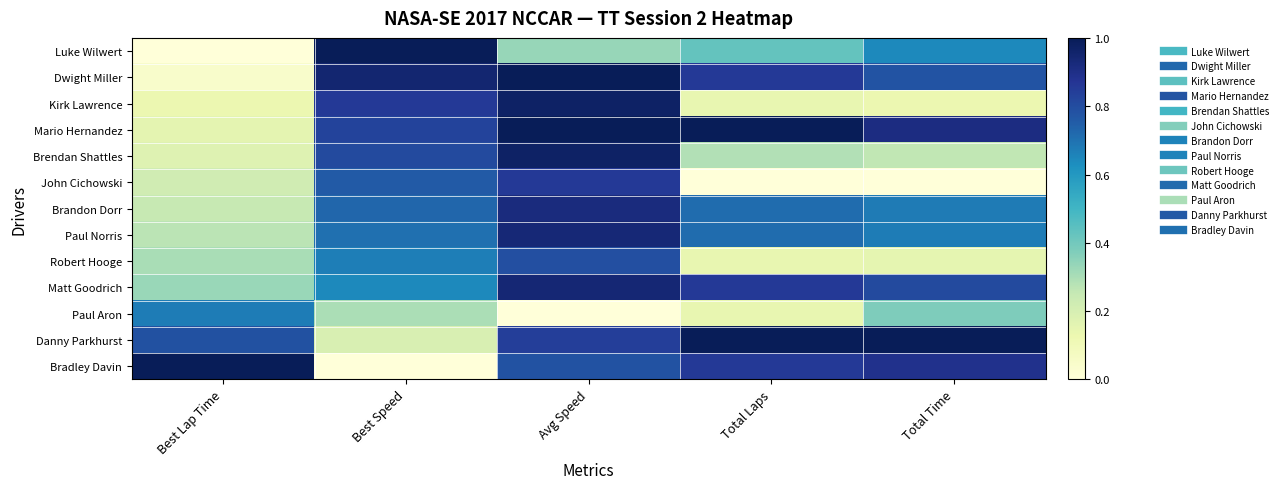

Reading left to right, list all the values displayed in this chart.

Luke Wilwert: Best Lap Time=0.0	Best Speed=1.0	Avg Speed=0.3	Total Laps=0.4	Total Time=0.6
Dwight Miller: Best Lap Time=0.0	Best Speed=0.9	Avg Speed=1.0	Total Laps=0.9	Total Time=0.8
Kirk Lawrence: Best Lap Time=0.1	Best Speed=0.9	Avg Speed=1.0	Total Laps=0.1	Total Time=0.1
Mario Hernandez: Best Lap Time=0.2	Best Speed=0.8	Avg Speed=1.0	Total Laps=1.0	Total Time=0.9
Brendan Shattles: Best Lap Time=0.2	Best Speed=0.8	Avg Speed=1.0	Total Laps=0.3	Total Time=0.3
John Cichowski: Best Lap Time=0.2	Best Speed=0.8	Avg Speed=0.9	Total Laps=0.0	Total Time=0.0
Brandon Dorr: Best Lap Time=0.2	Best Speed=0.7	Avg Speed=0.9	Total Laps=0.7	Total Time=0.7
Paul Norris: Best Lap Time=0.3	Best Speed=0.7	Avg Speed=0.9	Total Laps=0.7	Total Time=0.7
Robert Hooge: Best Lap Time=0.3	Best Speed=0.7	Avg Speed=0.8	Total Laps=0.1	Total Time=0.2
Matt Goodrich: Best Lap Time=0.3	Best Speed=0.6	Avg Speed=0.9	Total Laps=0.9	Total Time=0.8
Paul Aron: Best Lap Time=0.7	Best Speed=0.3	Avg Speed=0.0	Total Laps=0.1	Total Time=0.4
Danny Parkhurst: Best Lap Time=0.8	Best Speed=0.2	Avg Speed=0.8	Total Laps=1.0	Total Time=1.0
Bradley Davin: Best Lap Time=1.0	Best Speed=0.0	Avg Speed=0.8	Total Laps=0.9	Total Time=0.9